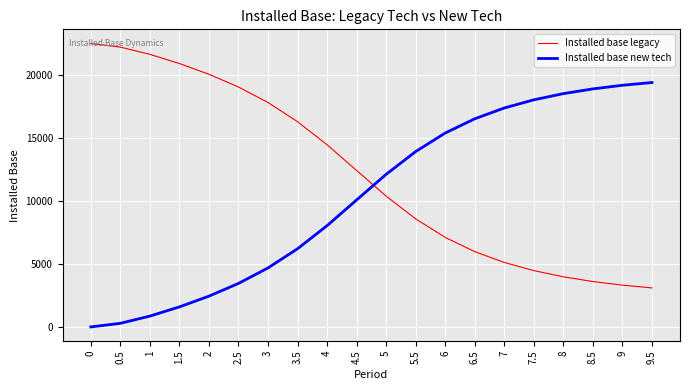

What is the greatest value displayed?

22455.0